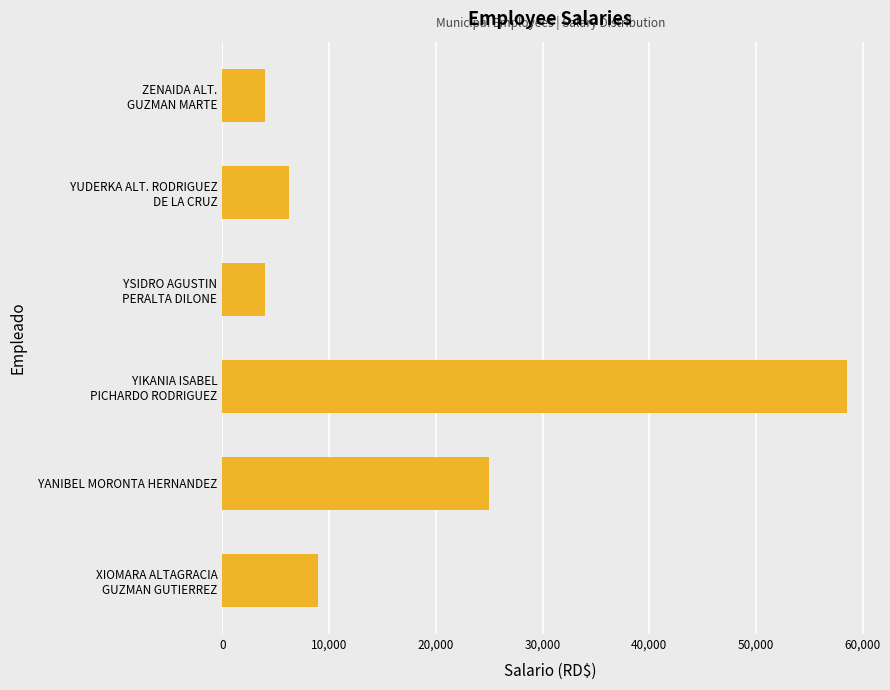

What is the smallest value displayed?

4000